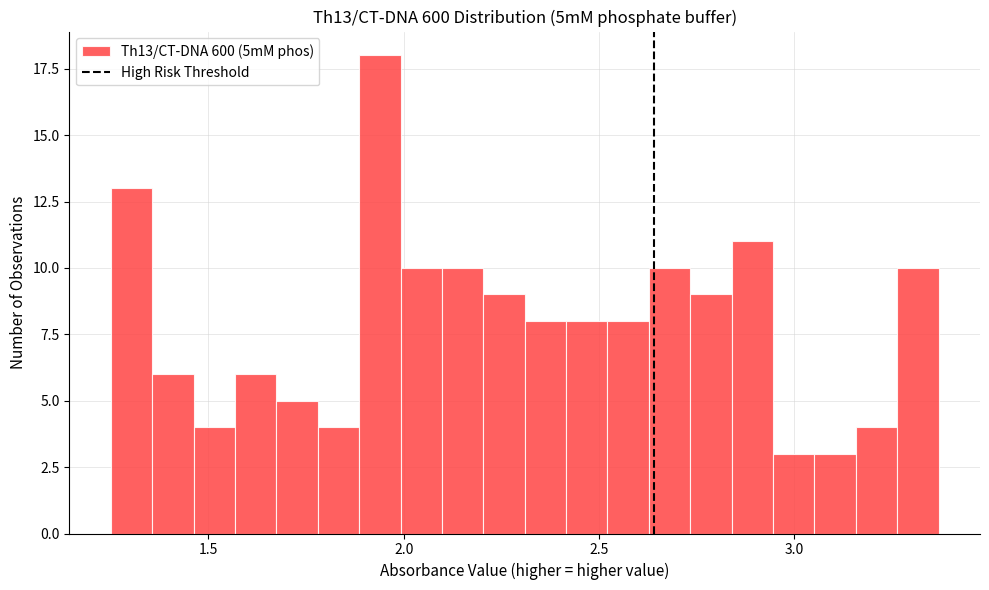

Around what value on the x-axis is the tallest bar? Give the approximate position of its centre, as read against the axis.

1.95